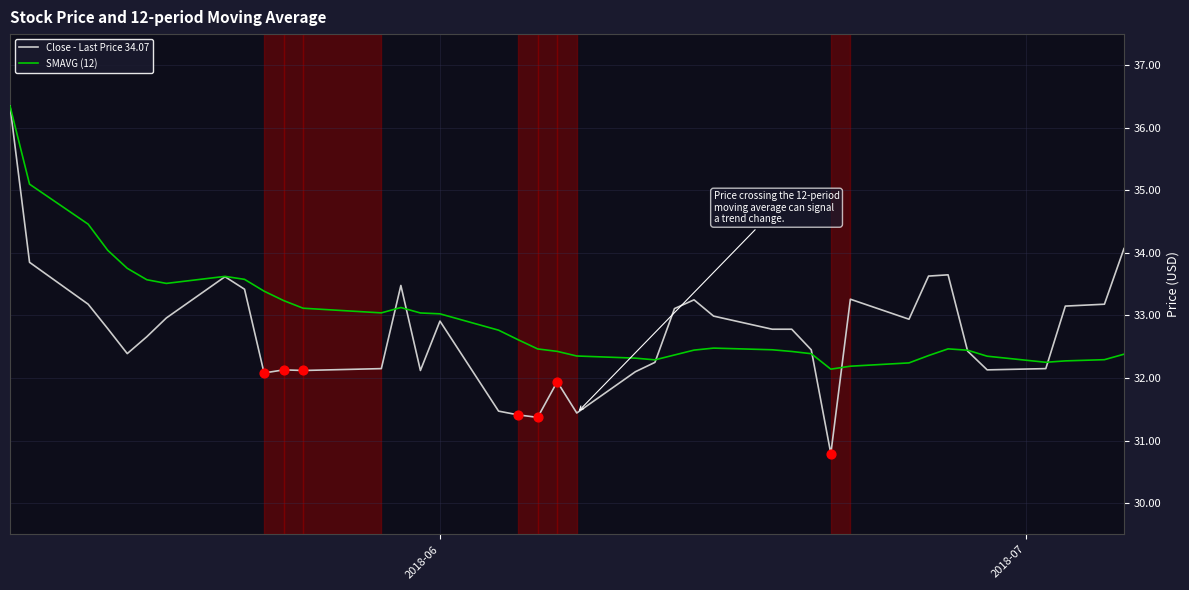

Which series has the largest range (max minus min)?

Close - Last Price 34.07